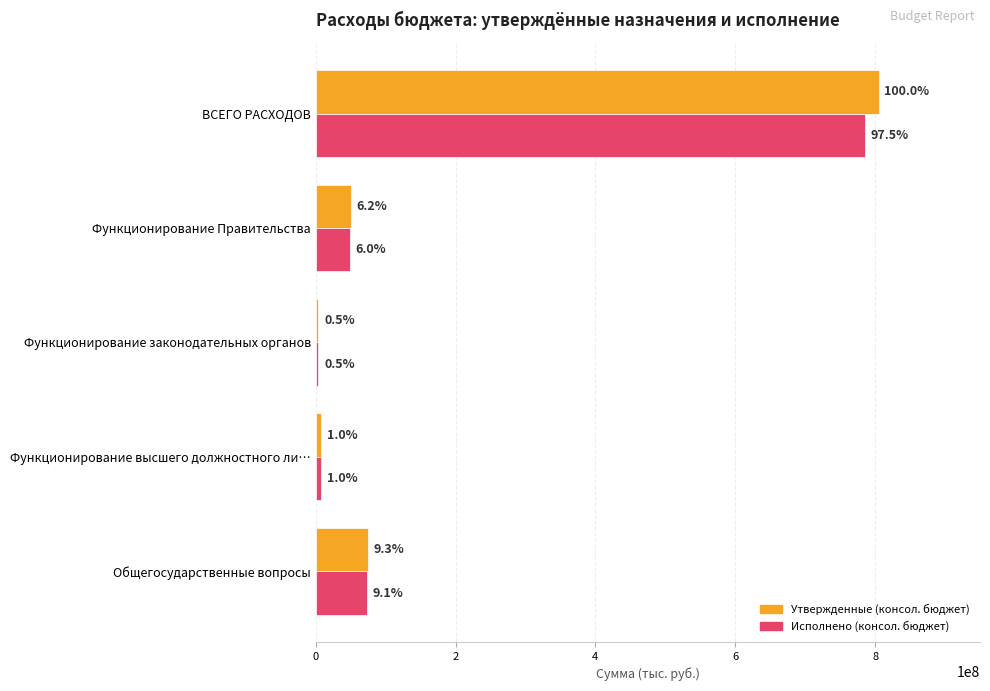

What is the value of the Утвержденные (консол. бюджет) bar at the 5th from the left?

804876918.2